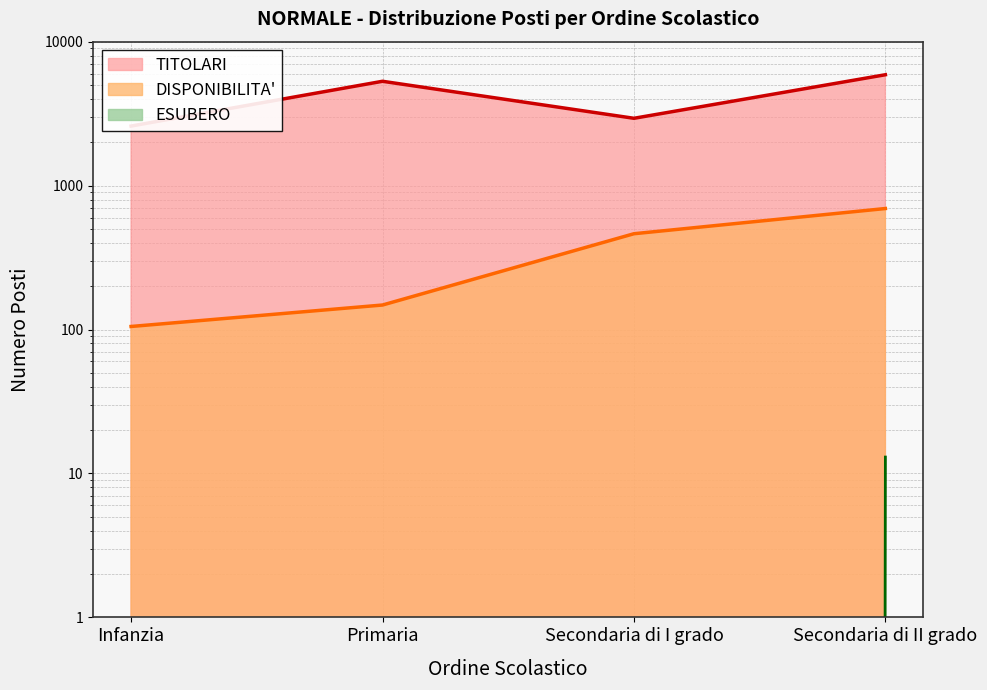

Which series has the largest total across all categories?

TITOLARI